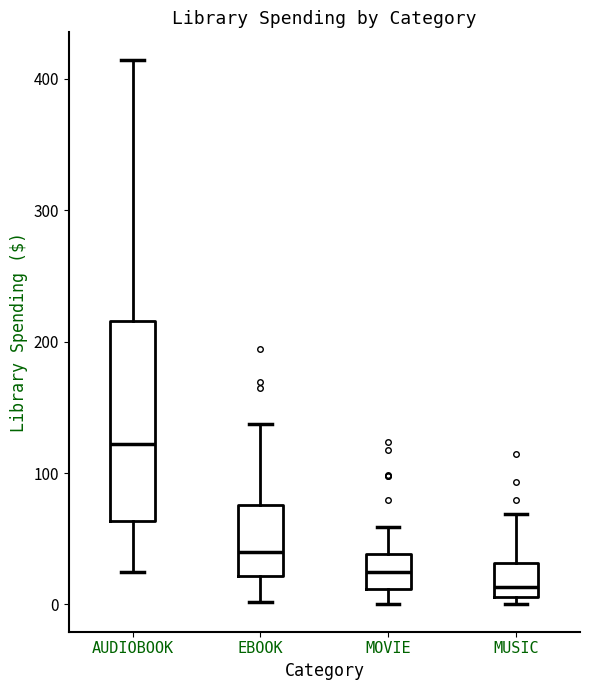

Reading left to right, transcribe this box plot: for each box, give where its median line is, the range the box spans, and where its two whiskers end, as read against the y-axis. The values are not printed on the chart, so give them approximately, as read against the axis.

AUDIOBOOK: median 120, box 60 to 220, whiskers 20 to 410
EBOOK: median 40, box 20 to 80, whiskers 0 to 140
MOVIE: median 20, box 10 to 40, whiskers 0 to 60
MUSIC: median 10 (just above the box's lower edge), box 10 to 30, whiskers 0 to 70